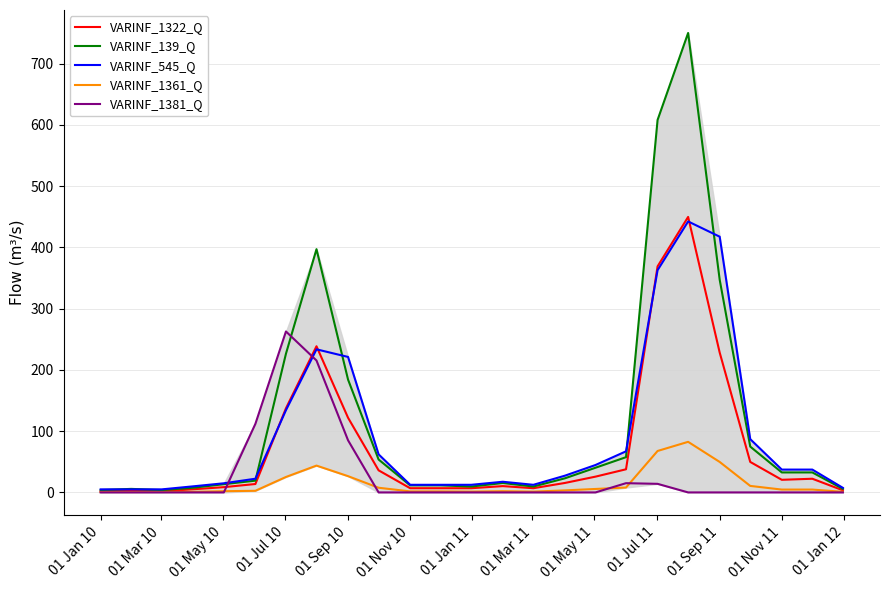

At how many categories does at least one series exceed 591?

2